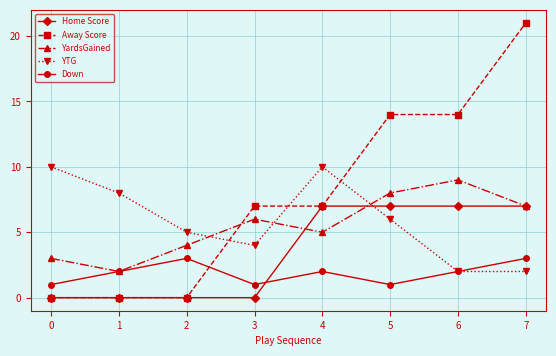

Is it true that YTG equals 2 at 2?

False